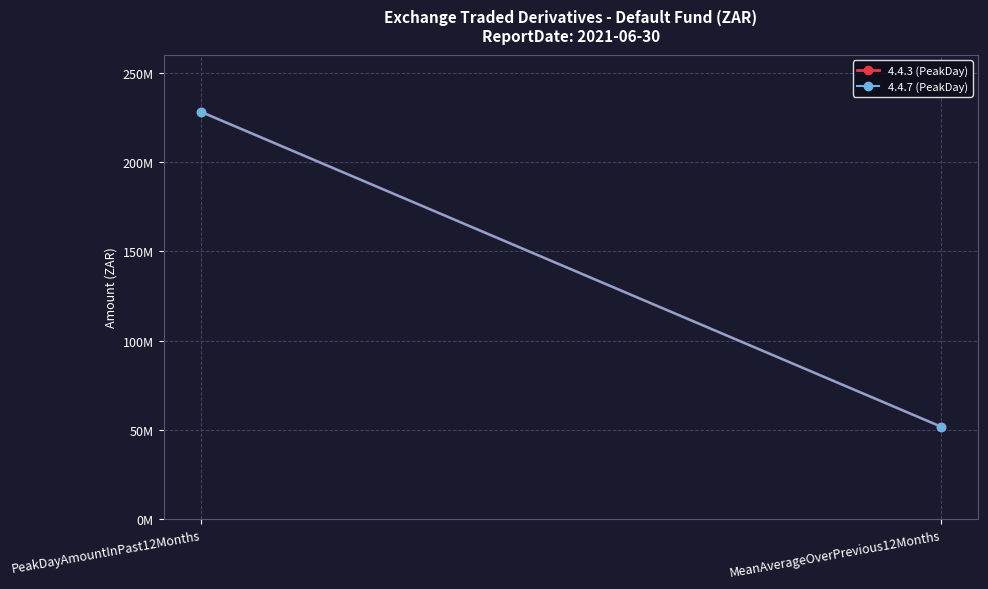

At which label is 4.4.3 (PeakDay) closest to 139964766?

MeanAverageOverPrevious12Months